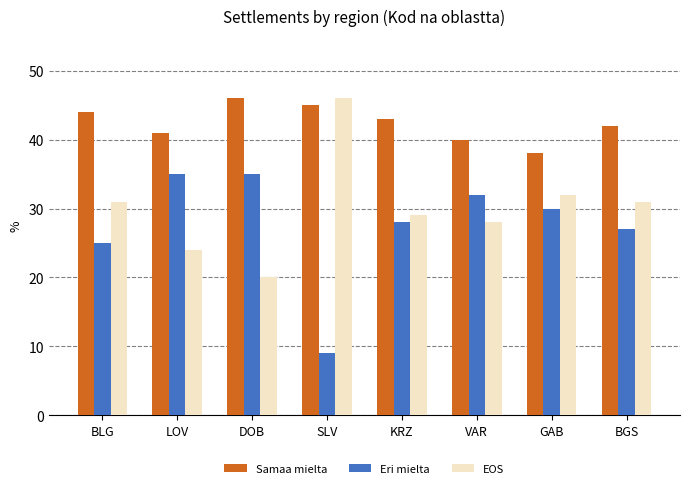

True or false: EOS has a value of 29 at KRZ.

True